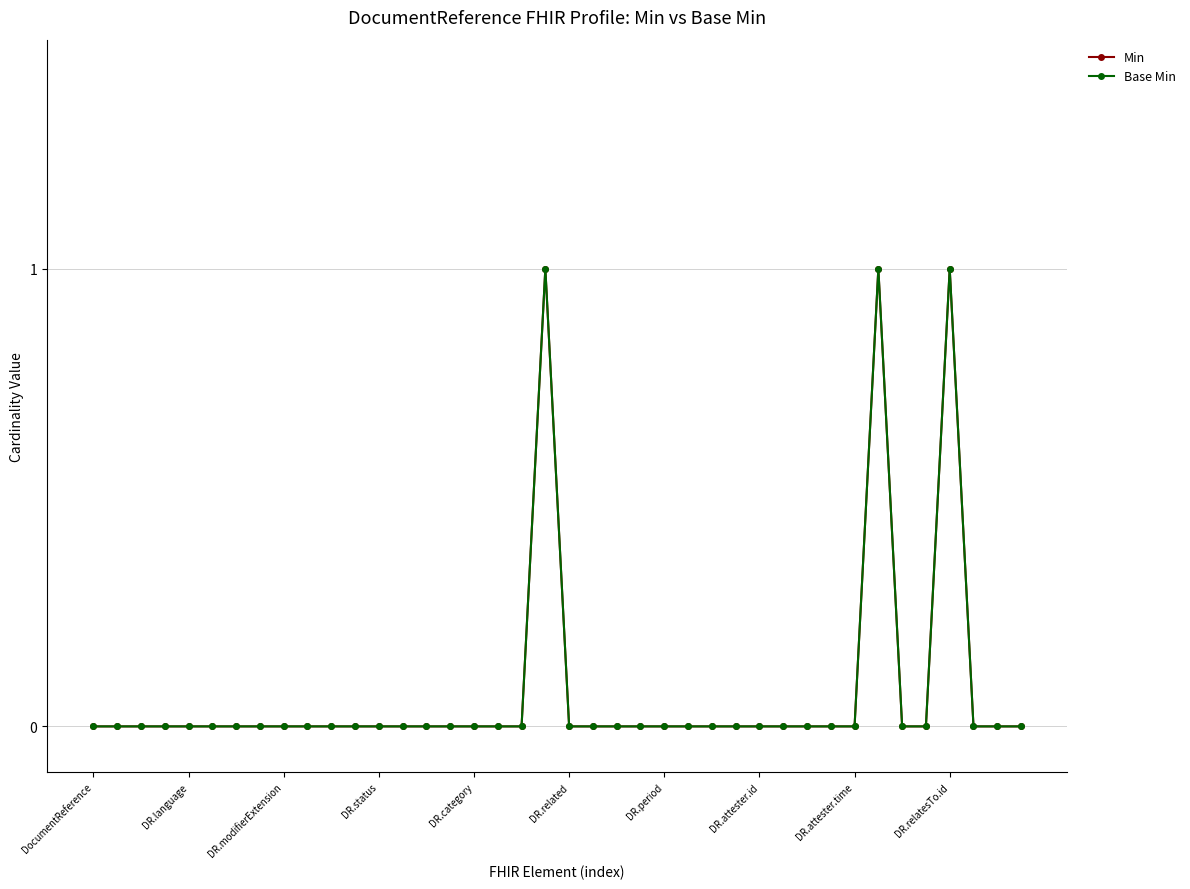

True or false: Min and Base Min cross at least once.

False